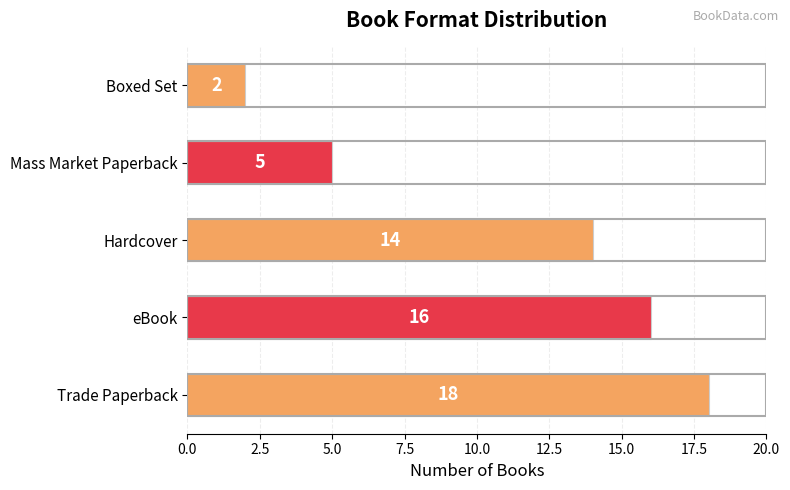

What is the average value?

11